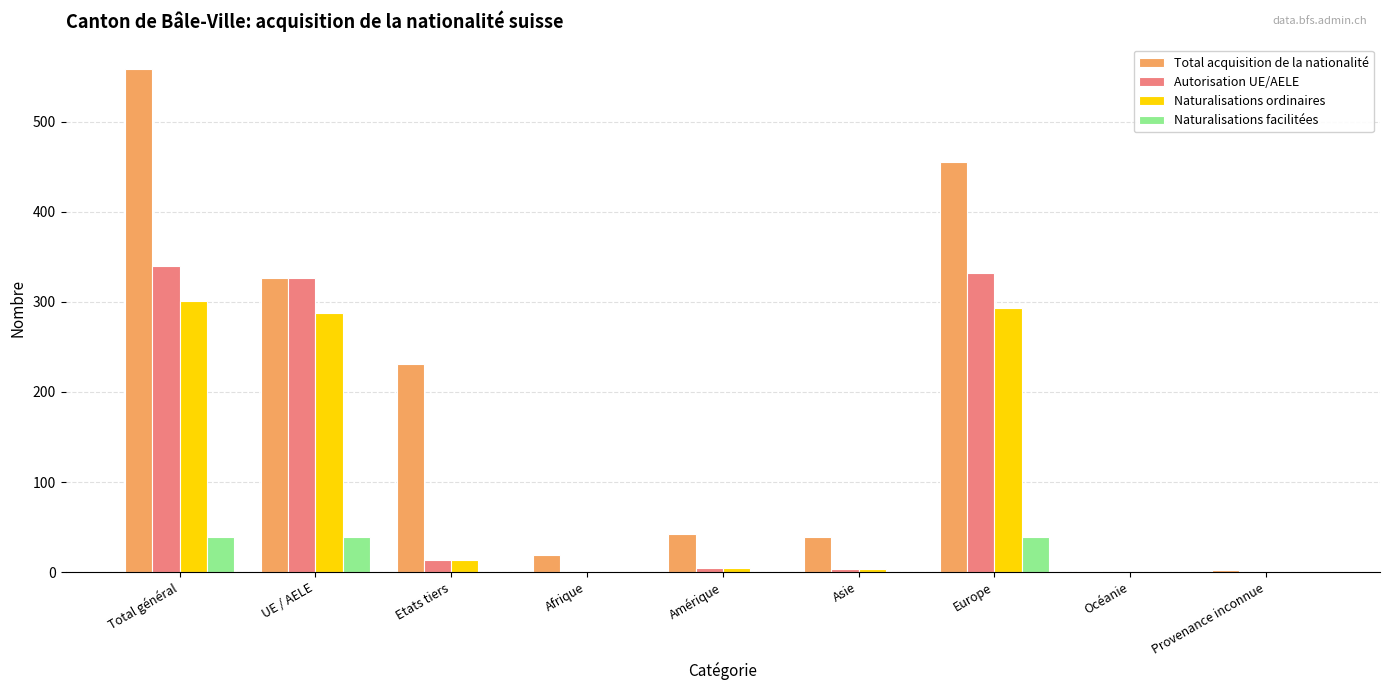

What is the maximum value shown in the chart?

558